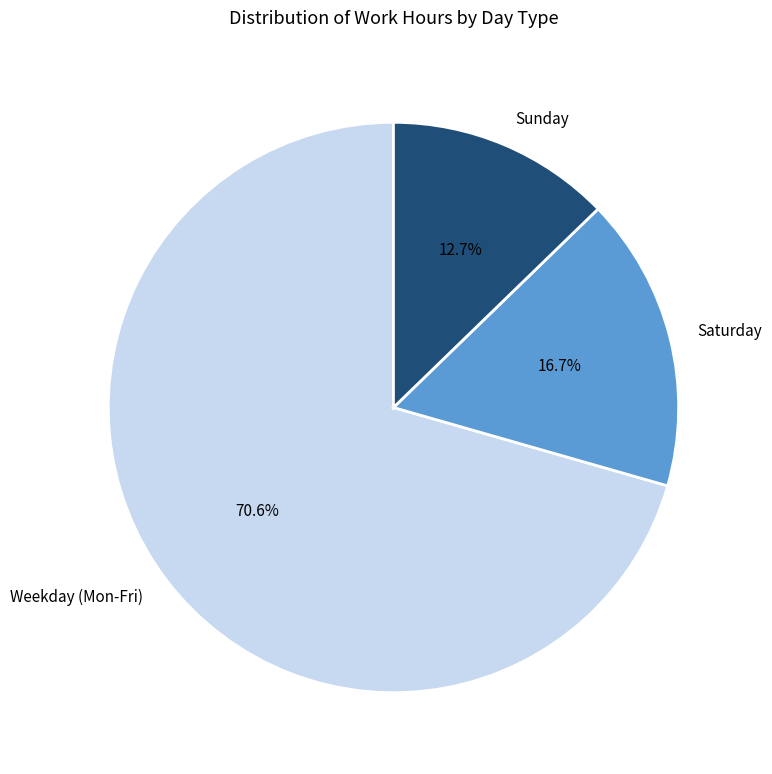

What is the largest slice in the pie chart?

Weekday (Mon-Fri)